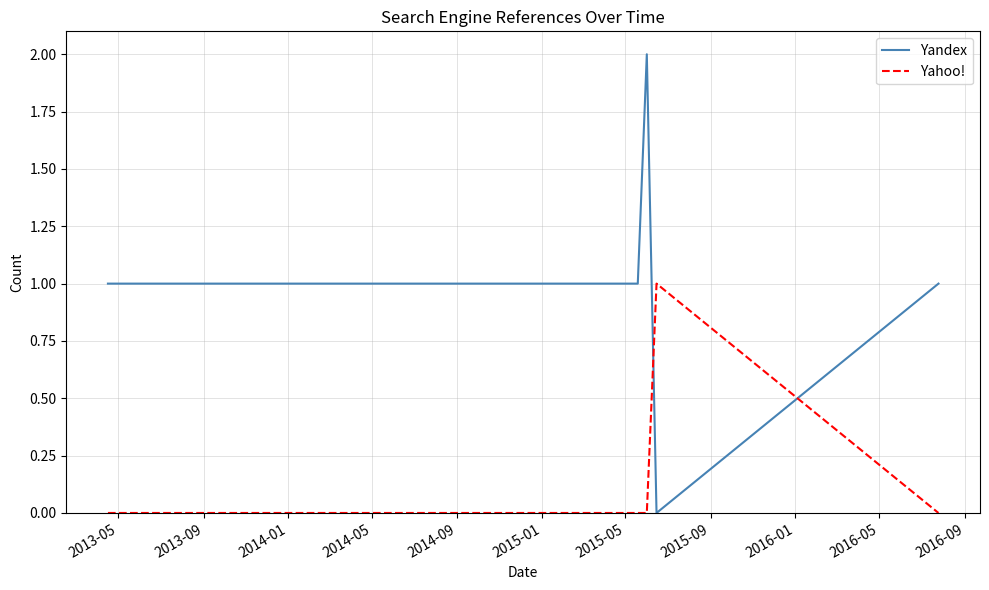

How many series are shown in this chart?

2